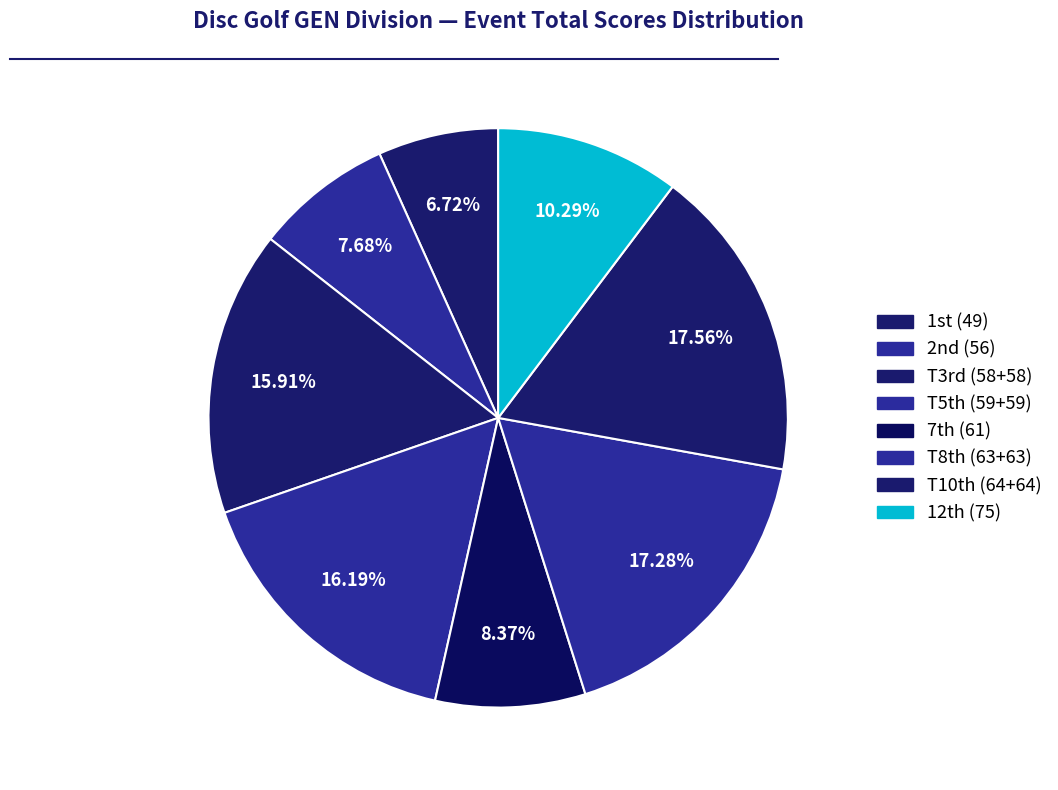

Is there any slice that represents more than half of the pie?

No